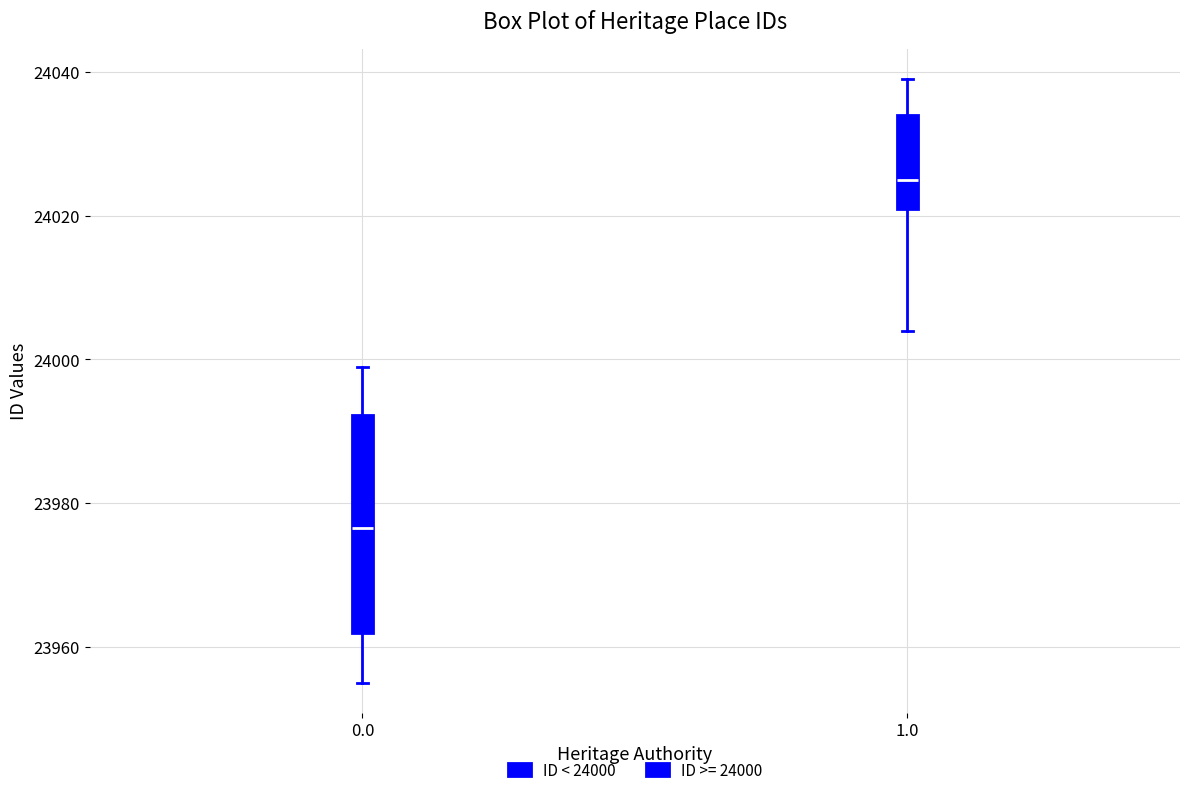

Reading left to right, transcribe this box plot: for each box, give where its median line is, the range the box spans, and where its two whiskers end, as read against the y-axis. The values are not printed on the chart, so give them approximately, as read against the axis.

0.0: median 23976, box 23962 to 23992, whiskers 23956 to 24000
1.0: median 24026, box 24022 to 24034, whiskers 24004 to 24040